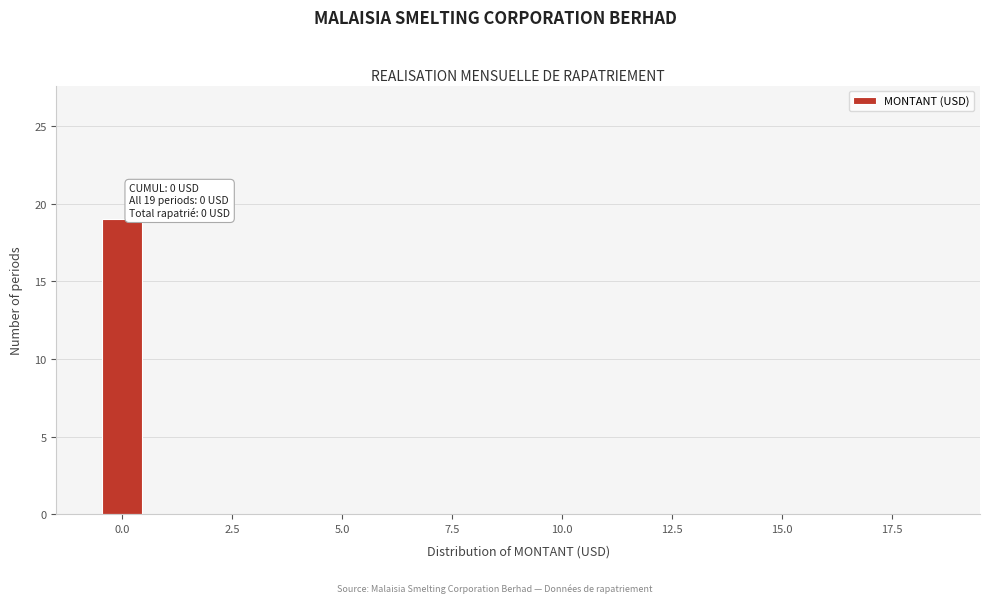

Around what value on the x-axis is the tallest bar? Give the approximate position of its centre, as read against the axis.

0.0